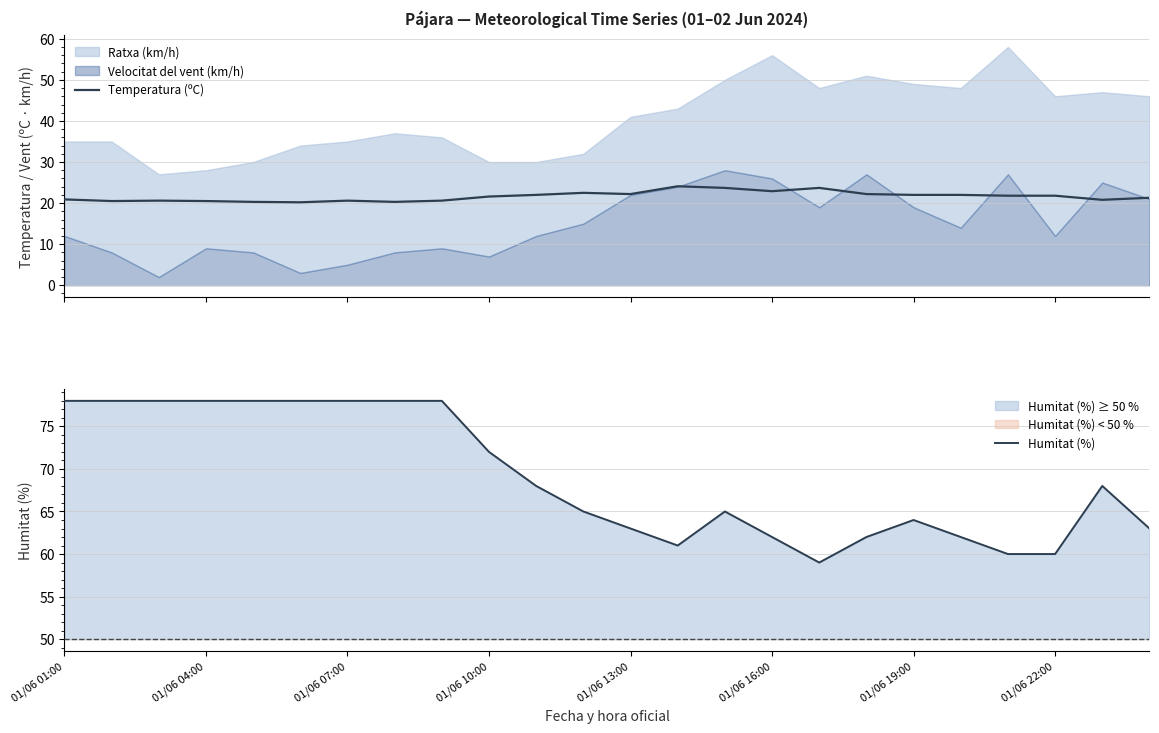

At how many categories does at least one series exceed 52?

24